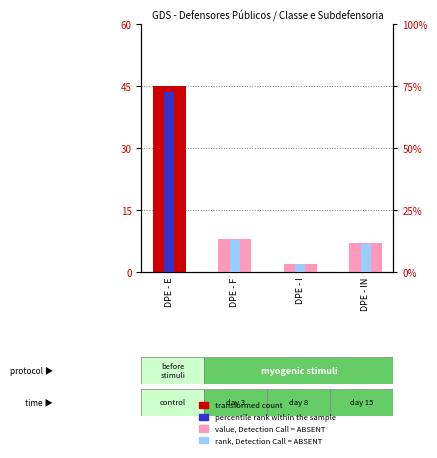

The value of transformed count at DPE - F is 13.2. True or false?

False